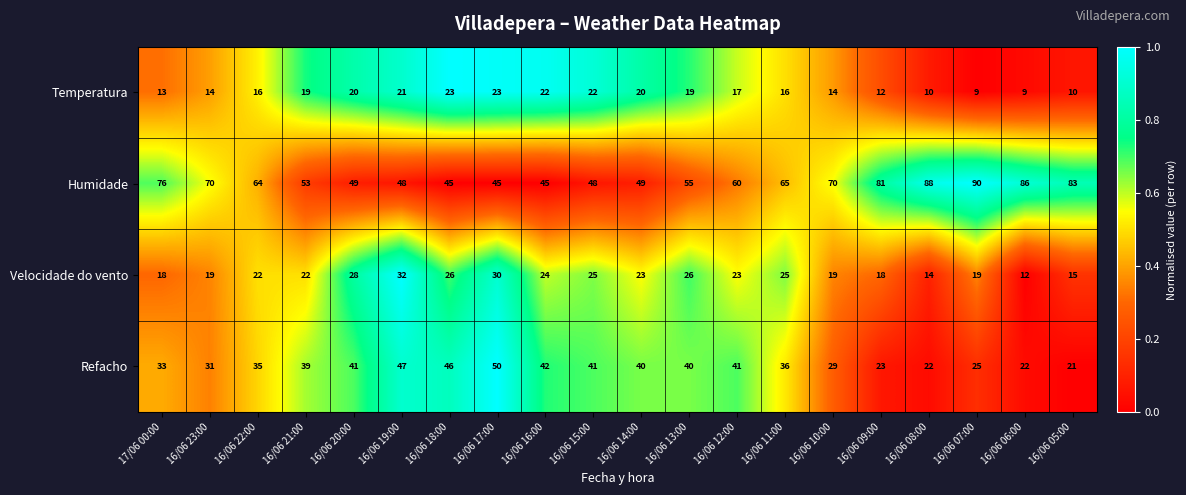

What is the greatest value displayed?

90